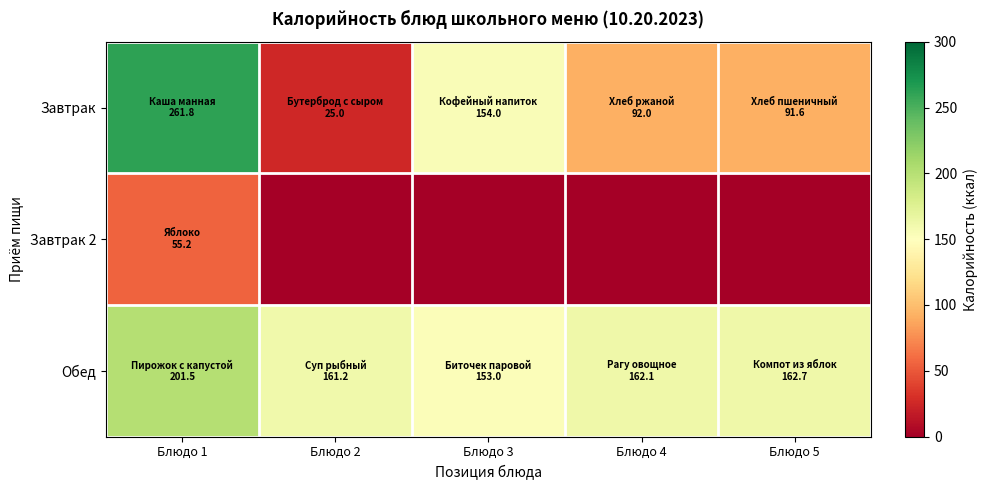

What is the spread (max minus min) of values at Блюдо 5?

162.7